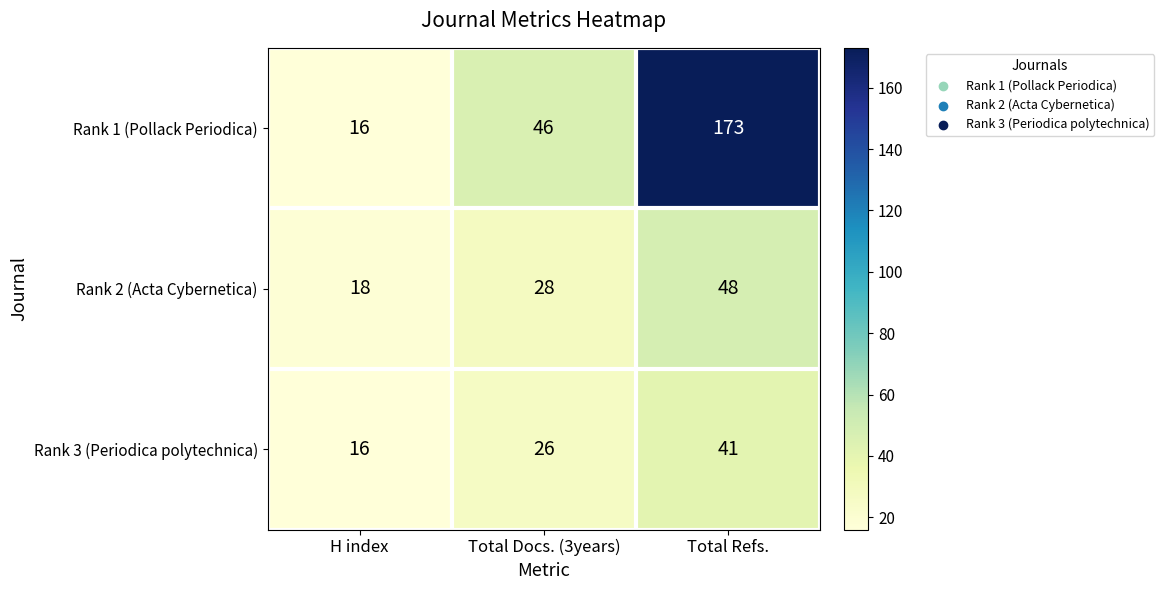

List the series in order of their peak value, lowest first.

Rank 3 (Periodica polytechnica), Rank 2 (Acta Cybernetica), Rank 1 (Pollack Periodica)